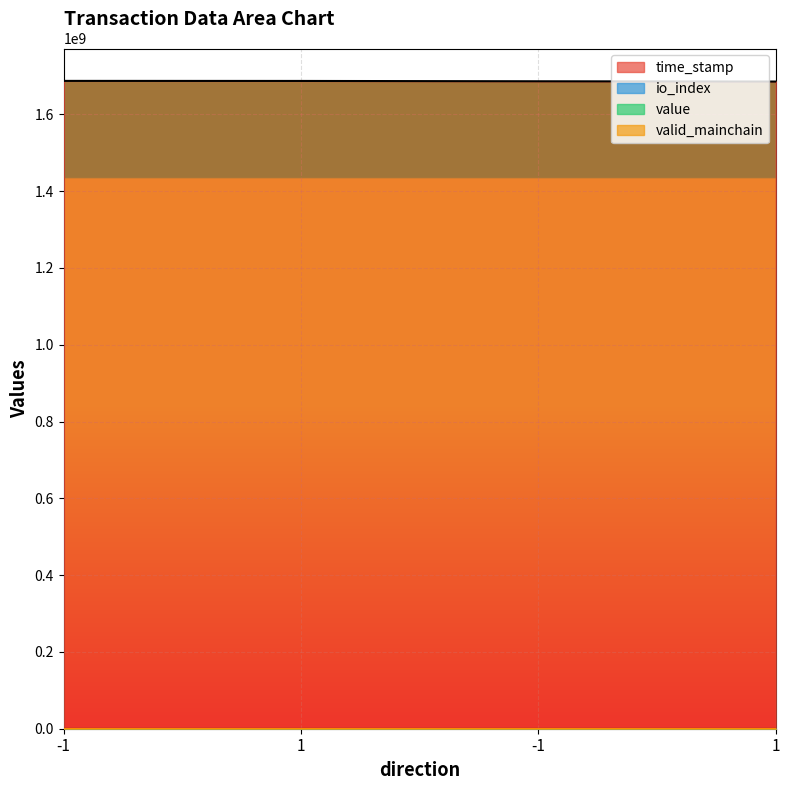

Where is time_stamp nearest to the value 1686414815?

-1